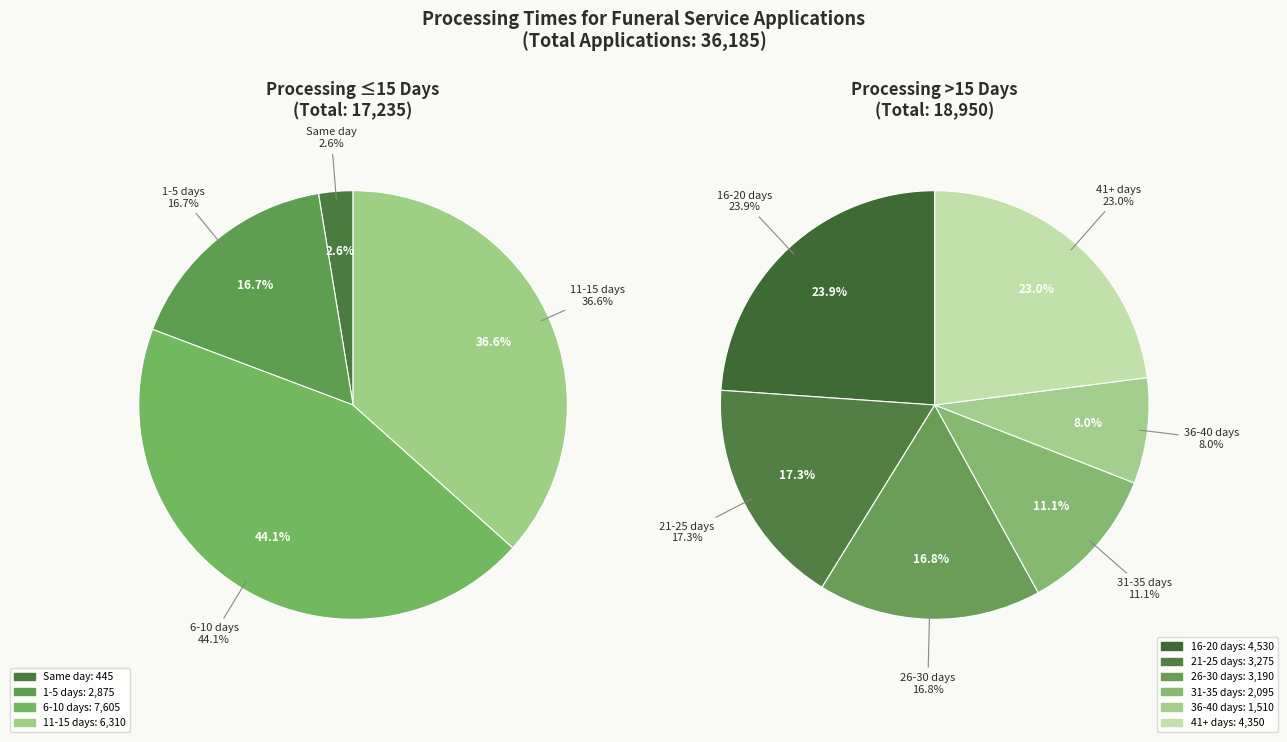

Which slice is the smallest?

Same day